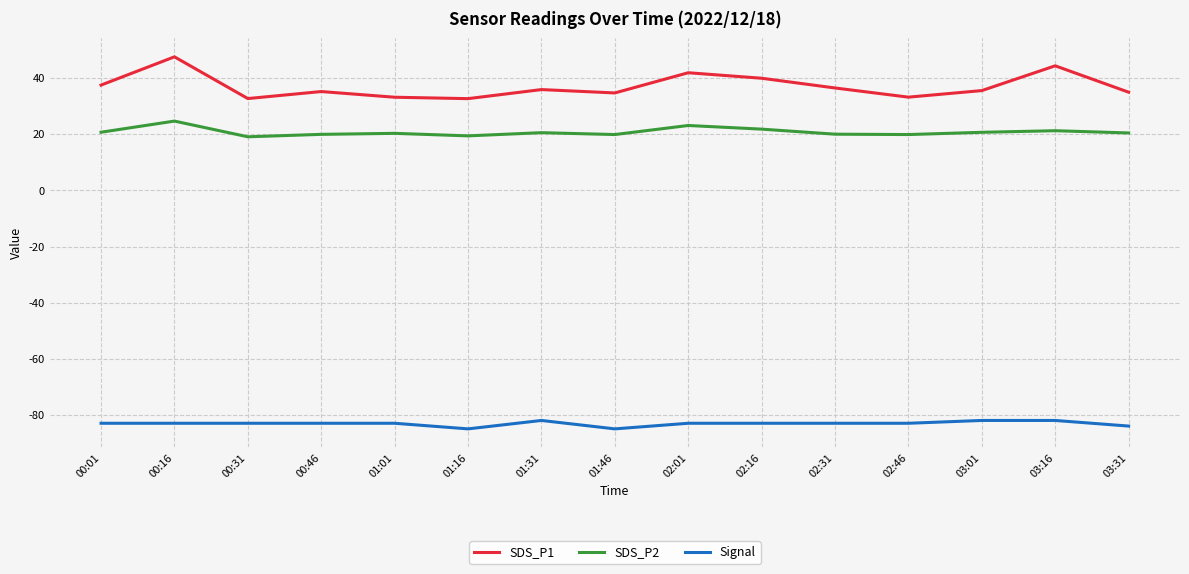

How many lines are shown in the chart?

3